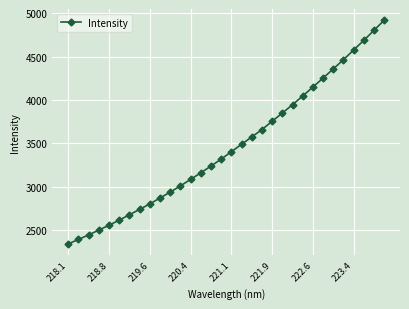

What is the greatest value displayed?

4920.7